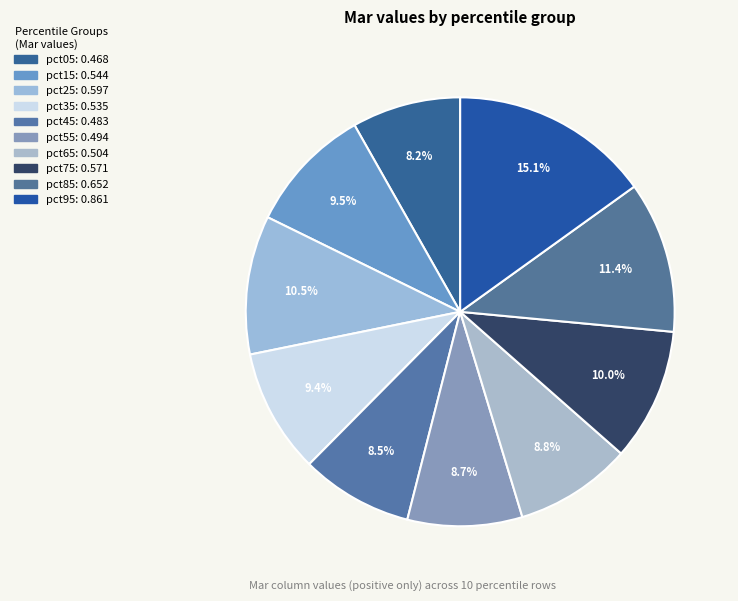

Rank the categories by value from highest to lowest.

pct95, pct85, pct25, pct75, pct15, pct35, pct65, pct55, pct45, pct05